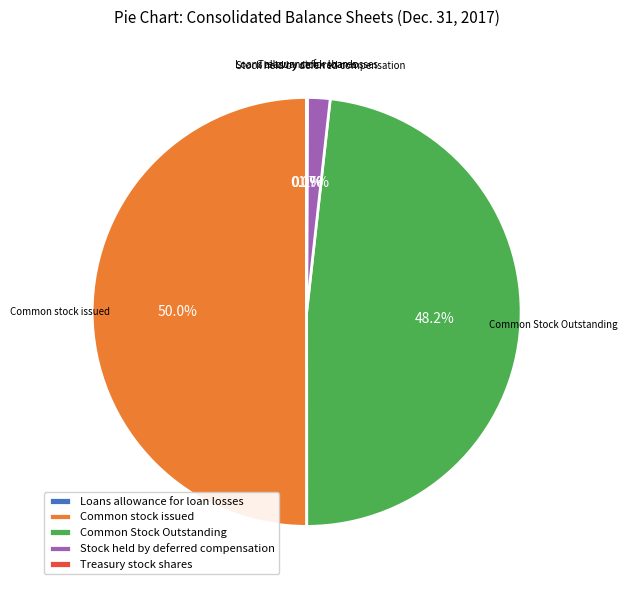

What percentage do Common stock issued and Stock held by deferred compensation together represent?

51.7%